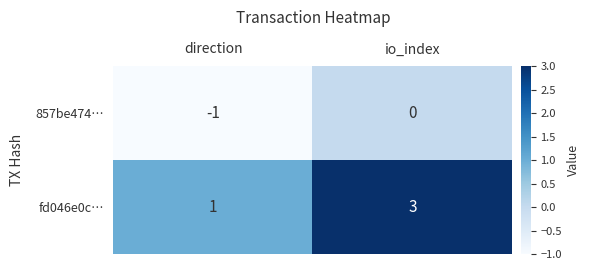

Which series changed the most between direction and io_index?

fd046e0c…